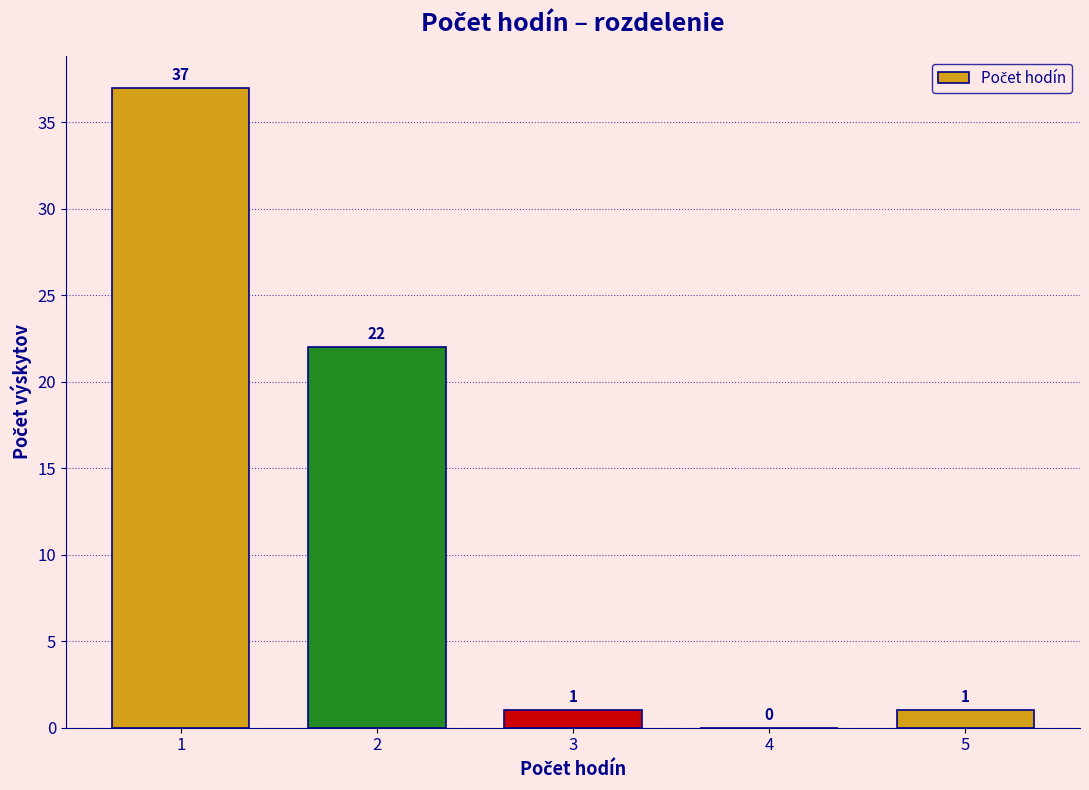

How tall is the bar that spans 0.5 to 1.5 on the x-axis?

37